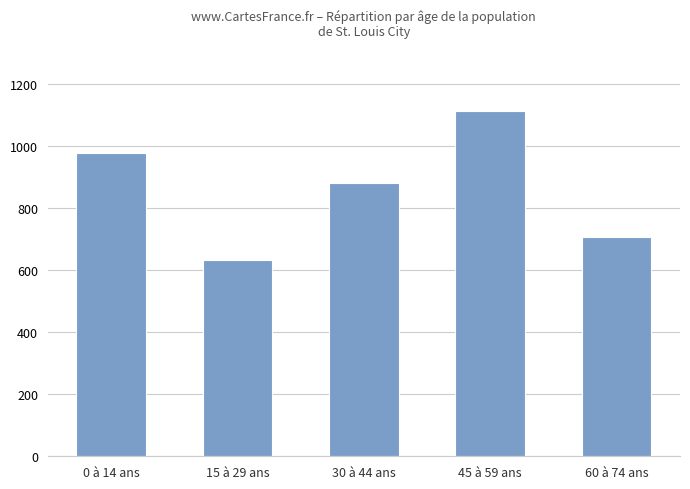

List the labels in order of value, smallest first.

15 à 29 ans, 60 à 74 ans, 30 à 44 ans, 0 à 14 ans, 45 à 59 ans